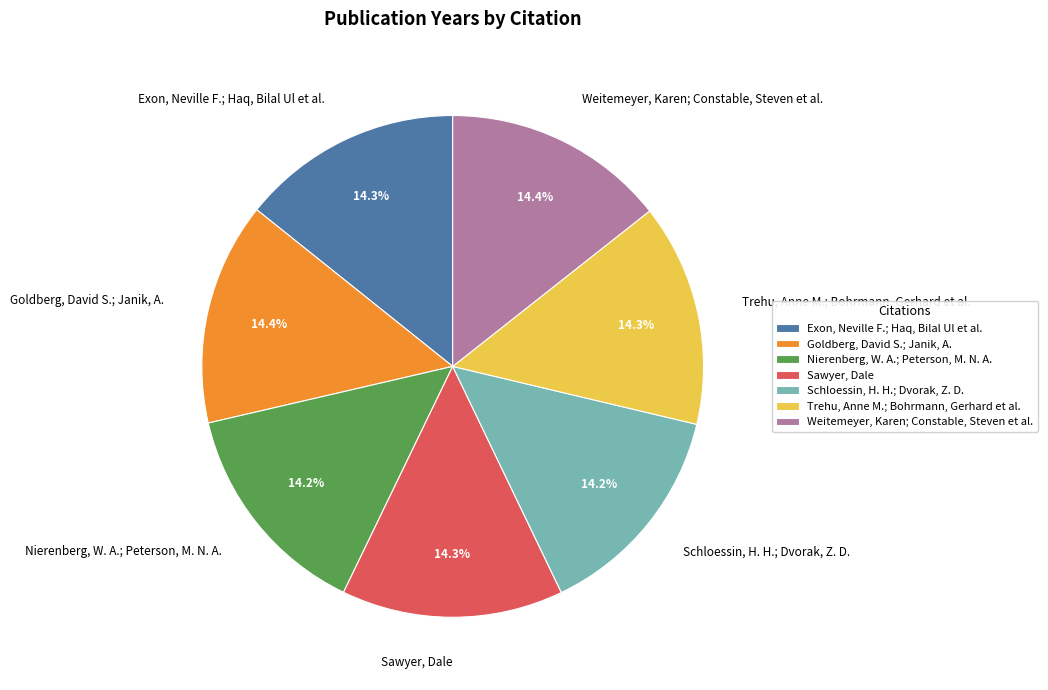

To the nearest percent, what percentage of the pie is Exon, Neville F.; Haq, Bilal Ul et al.?

14%